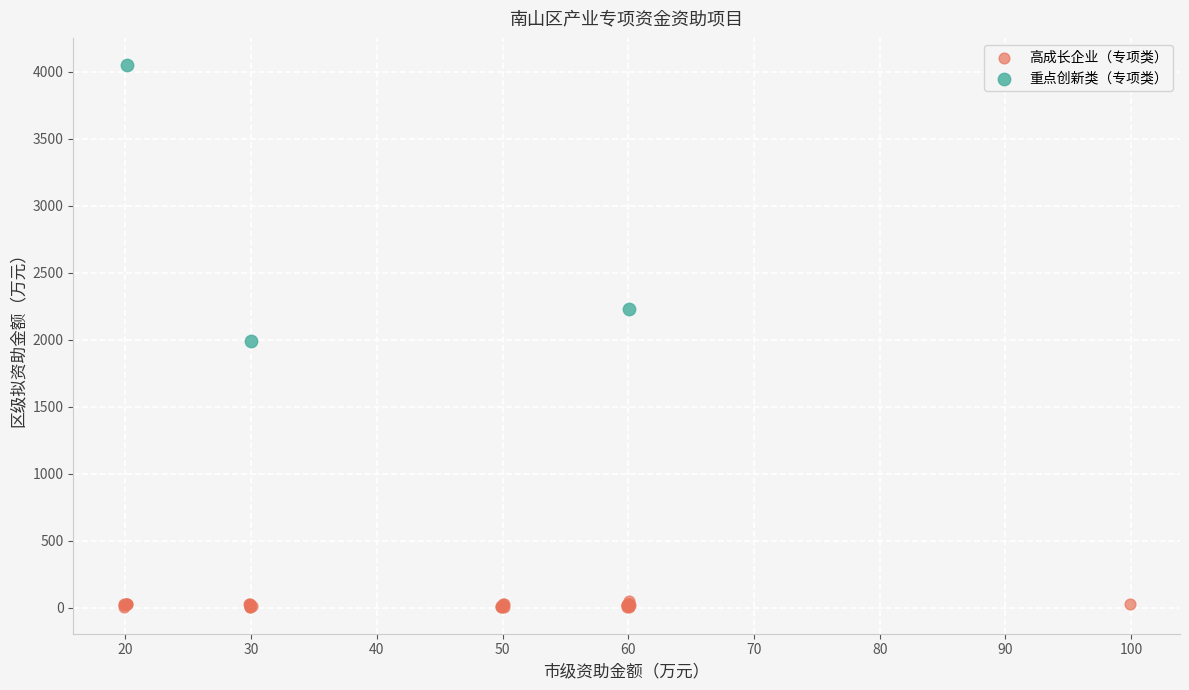

Which series reaches the maximum Y coordinate?

重点创新类（专项类）